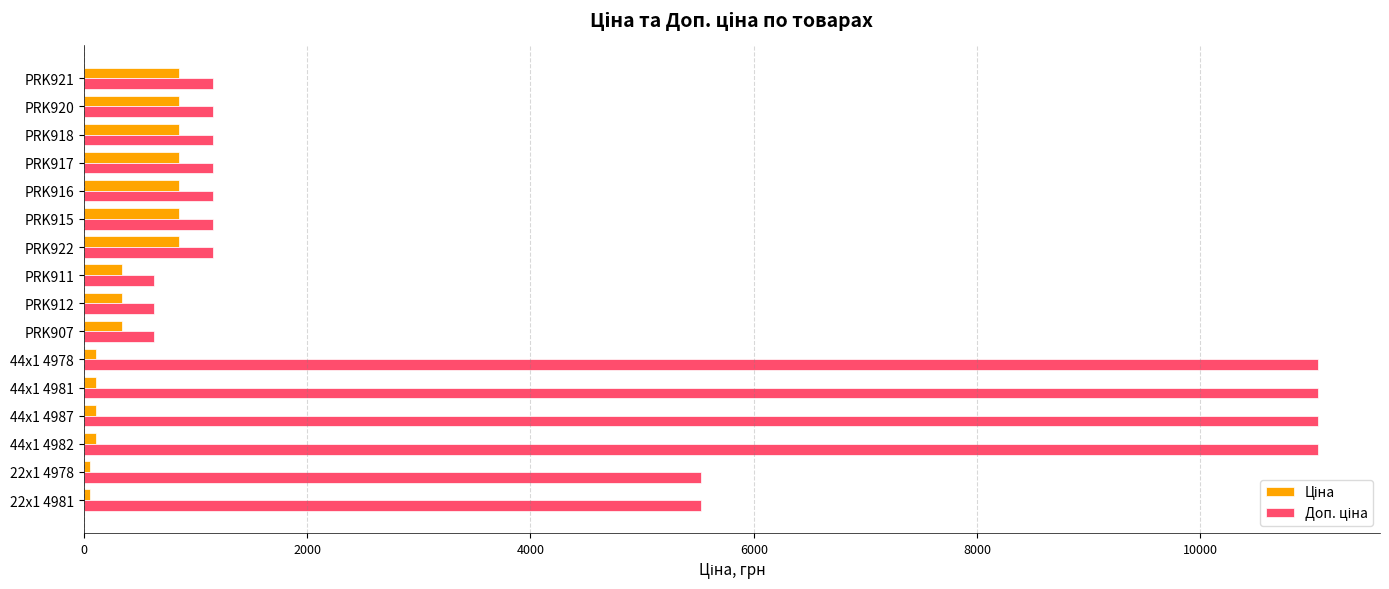

At how many categories does at least one series exceed 5354?

6